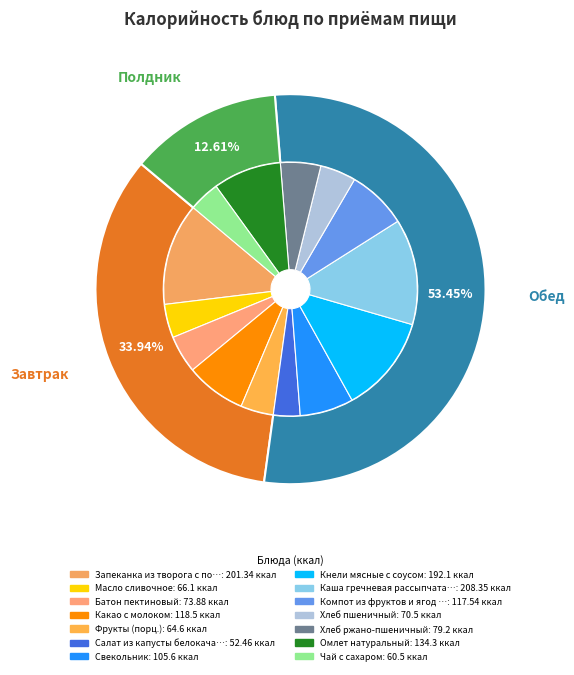

To the nearest percent, what is the difference between the Свекольник and Каша гречневая рассыпчатая slice percentages?

7%